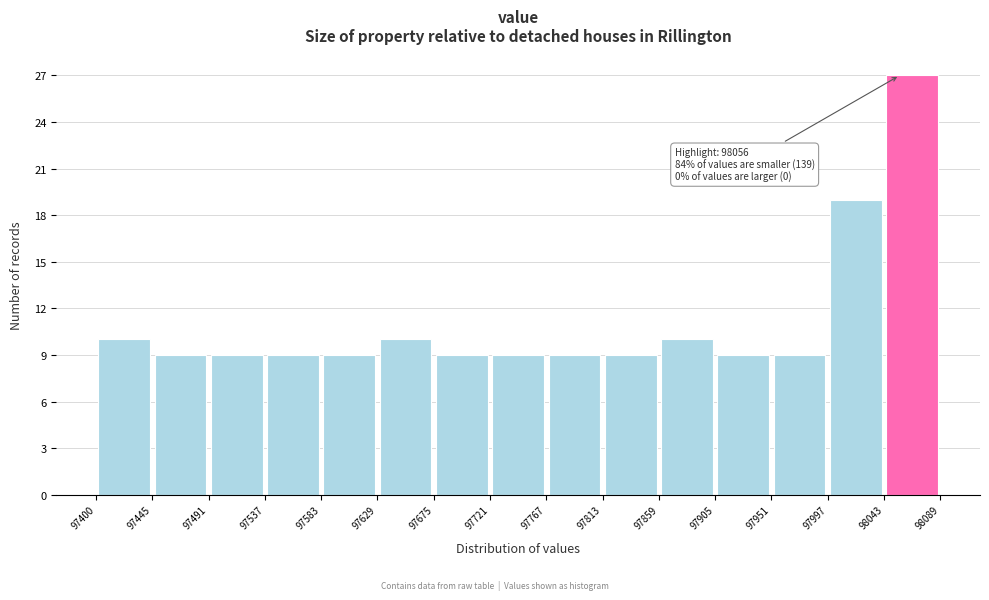

Over which range of the x-axis is the bar tallest?

98043 to 98089